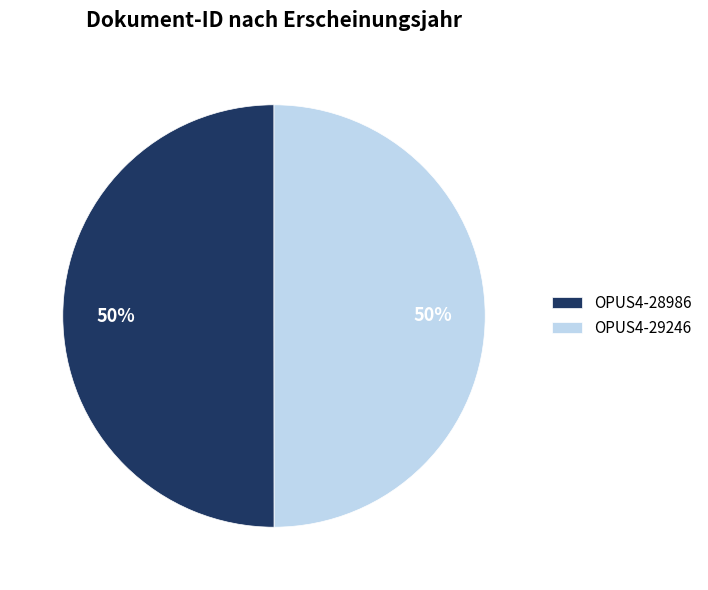

What percentage is the OPUS4-28986 slice, to the nearest percent?

50%